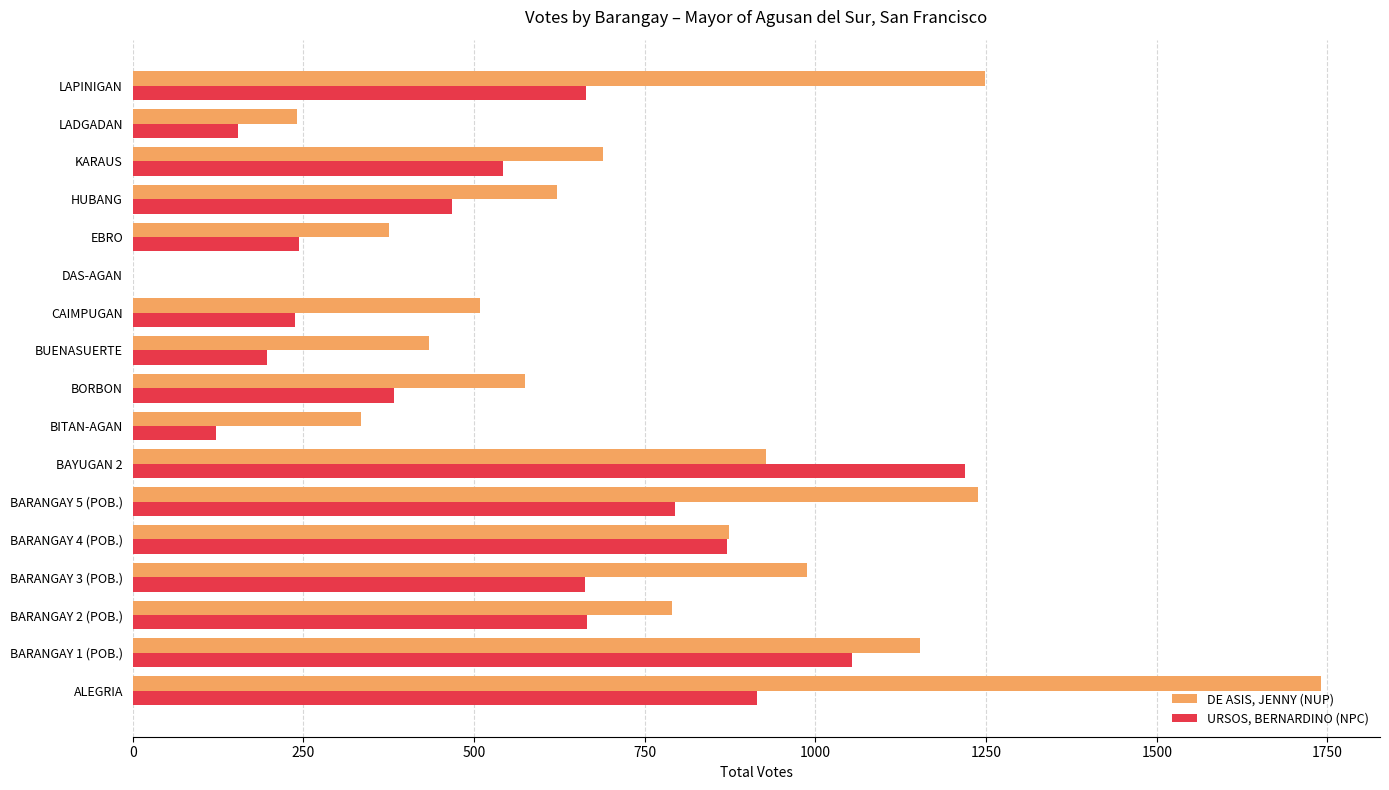

What is the sum of all DE ASIS, JENNY (NUP) values?

12735